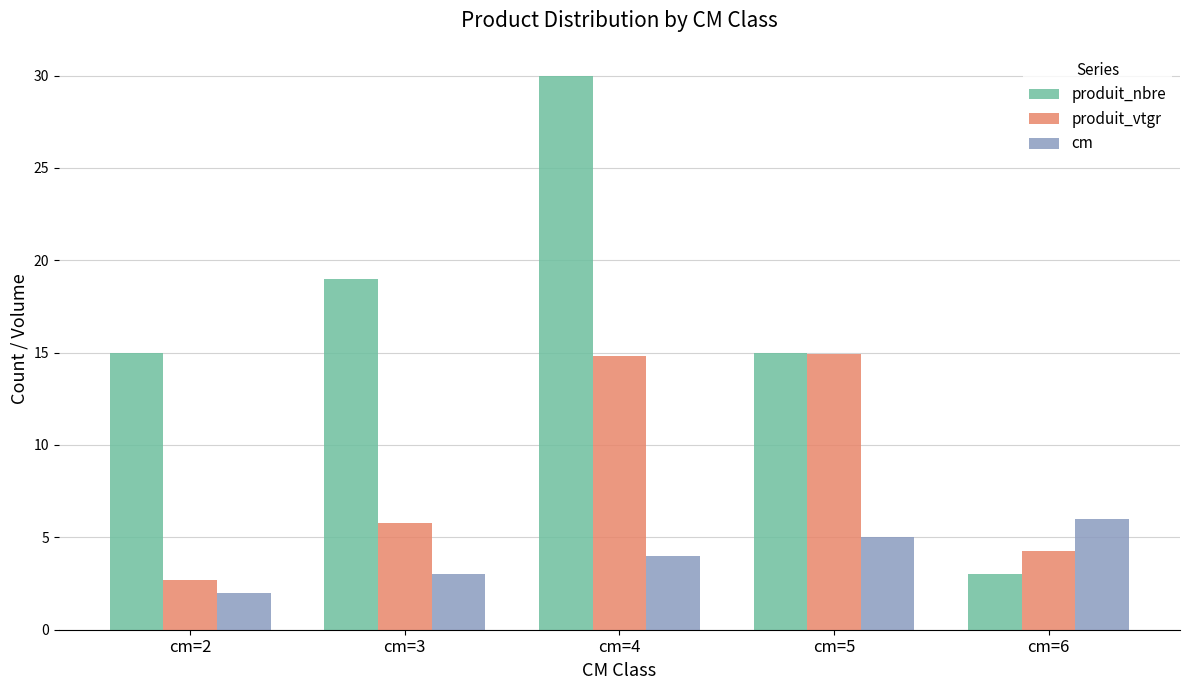

Between cm=4 and cm=6, which series saw the biggest shift?

produit_nbre